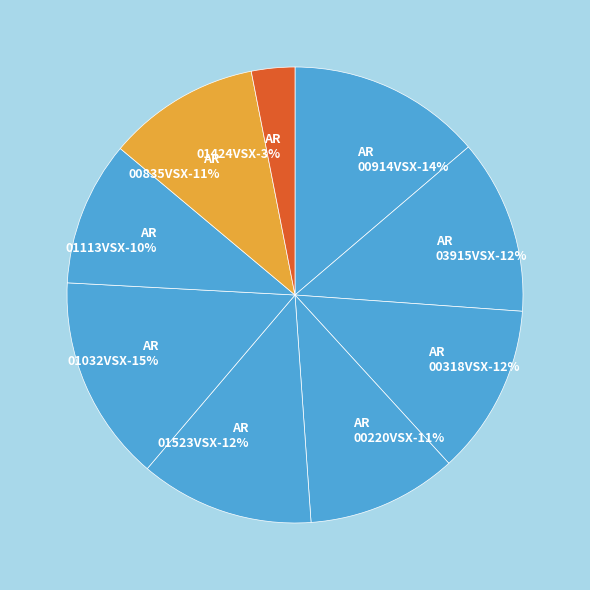

Does AR 00914VSX represent more than half of the total?

No